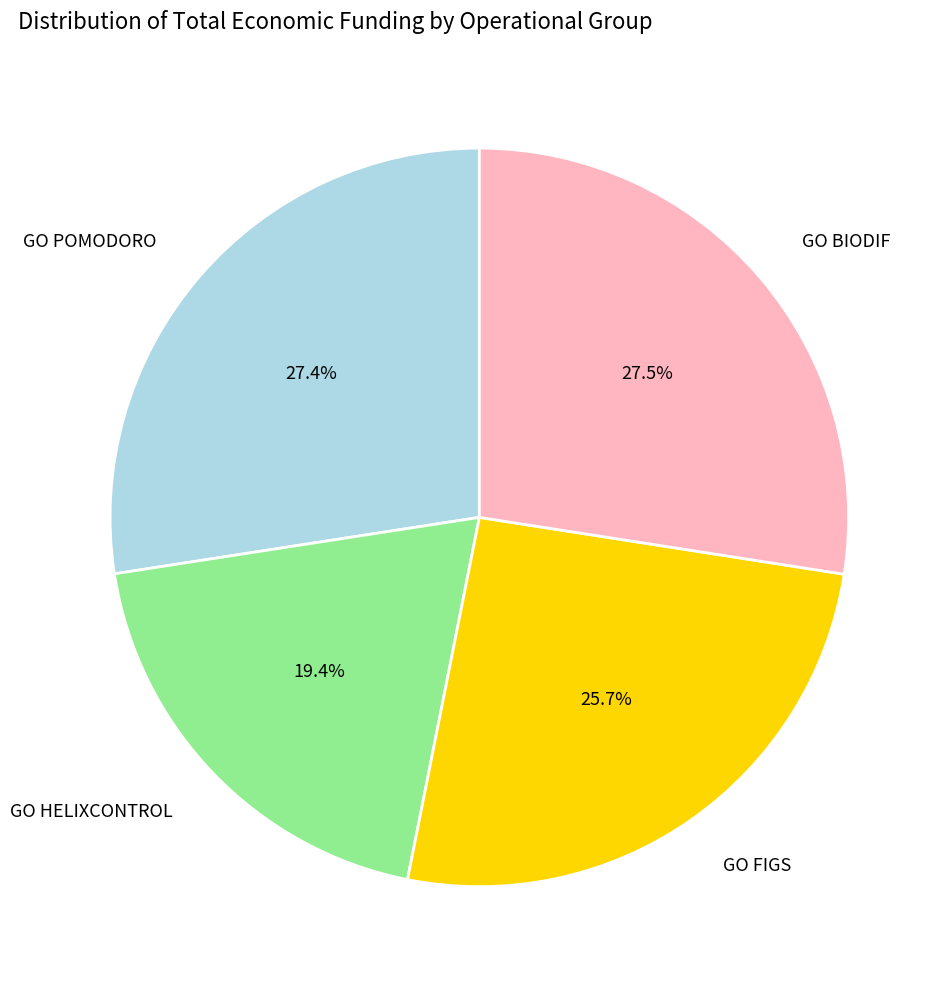

Does any single category account for the majority?

No